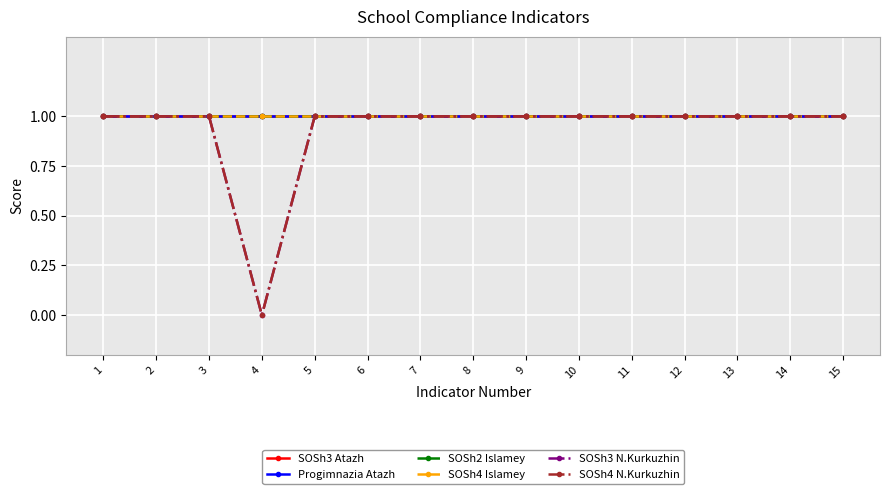

At how many categories does at least one series exceed 0?

15